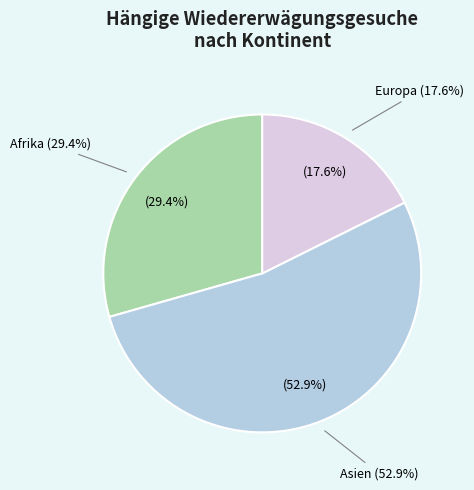

To the nearest percent, what percentage of the pie is Europa?

18%